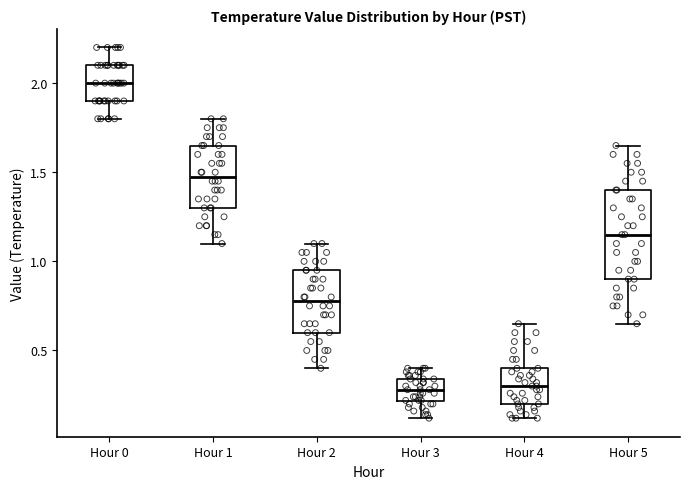

Reading left to right, read every box against the y-axis: the position of its median line, the range the box covers, and the ends of its whiskers. The values are not printed on the chart, so give them approximately, as read against the axis.

Hour 0: median 2.00, box 1.90 to 2.10, whiskers 1.80 to 2.20
Hour 1: median 1.50, box 1.30 to 1.65, whiskers 1.10 to 1.80
Hour 2: median 0.80, box 0.60 to 0.95, whiskers 0.40 to 1.10
Hour 3: median 0.30, box 0.20 to 0.35, whiskers 0.10 to 0.40
Hour 4: median 0.30, box 0.20 to 0.40, whiskers 0.10 to 0.65
Hour 5: median 1.15, box 0.90 to 1.40, whiskers 0.65 to 1.65